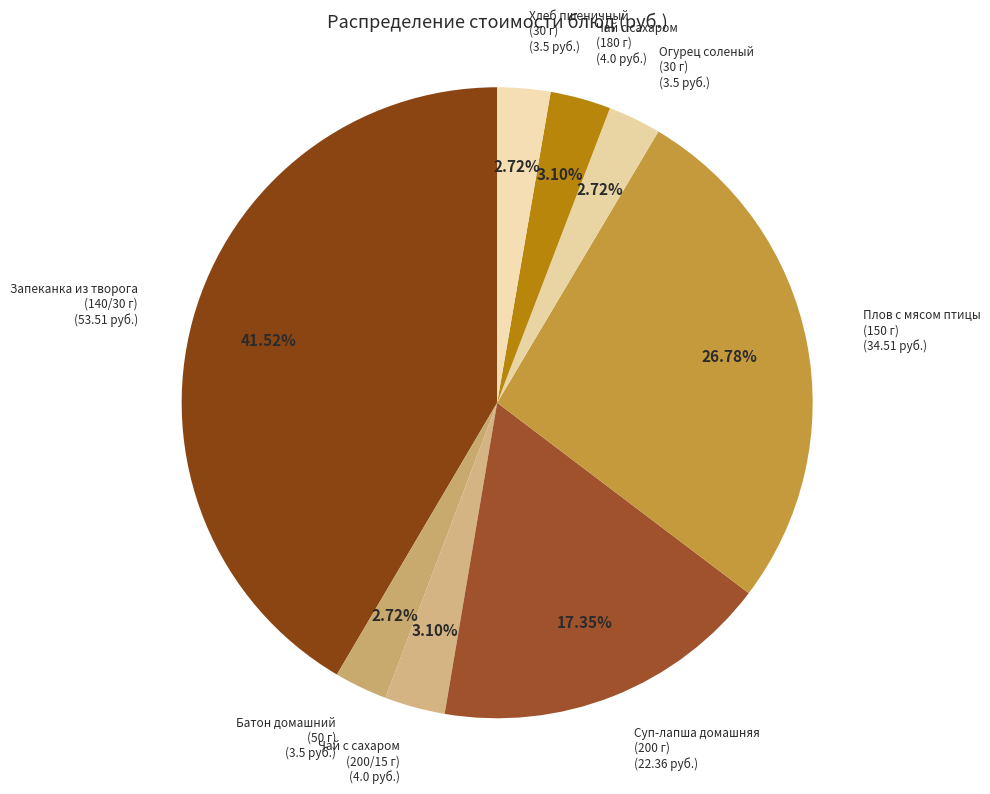

Count the number of slices in the pie.

8